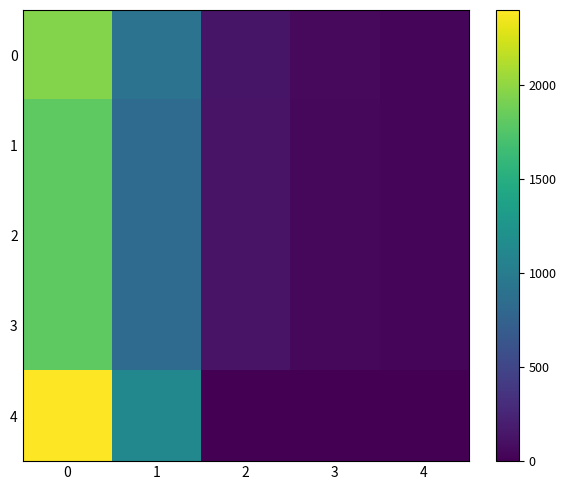

Reading left to right, what are all the values shown in this chart?

0: 0=1950.0	1=910.0	2=136.5	3=58.5	4=39.0
1: 0=1800.0	1=840.0	2=126.0	3=54.0	4=36.0
2: 0=1800.0	1=840.0	2=126.0	3=54.0	4=36.0
3: 0=1800.0	1=840.0	2=126.0	3=54.0	4=36.0
4: 0=2400.0	1=1120.0	2=0.0	3=0.0	4=0.0